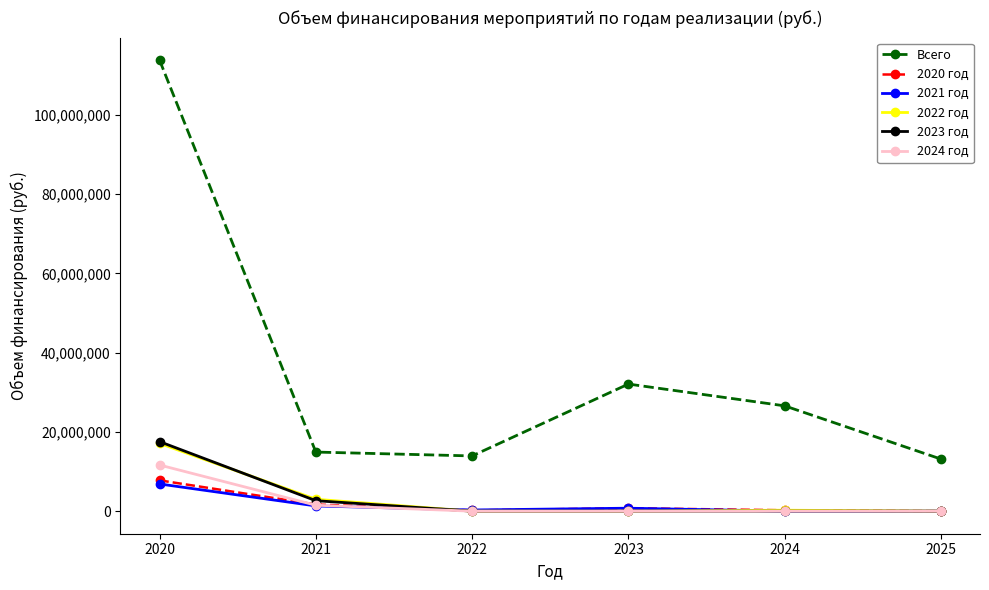

What are all the series names shown in the legend?

Всего, 2020 год, 2021 год, 2022 год, 2023 год, 2024 год